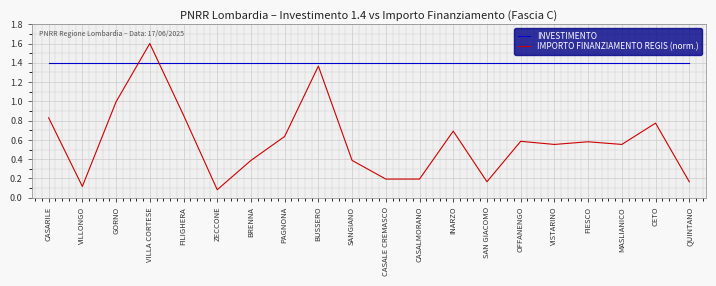

What position from the right is CASALMORANO?

9